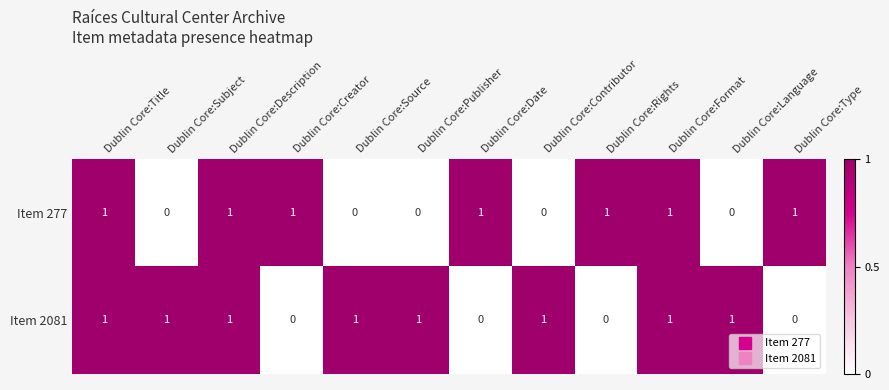

Rank the series by their average value, from highest to lowest.

Item 2081, Item 277